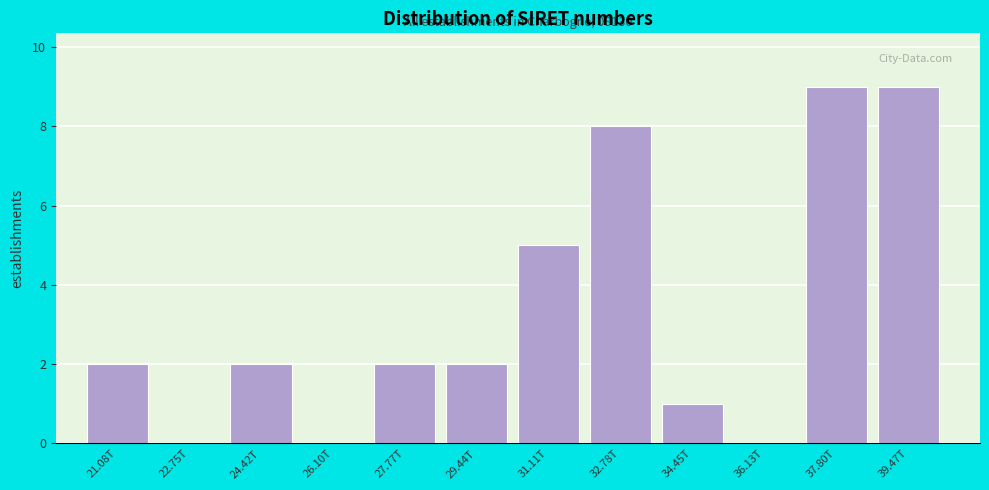

Reading right to left, list all the values displayed in this chart.

39.47T=9	37.80T=9	36.13T=0	34.45T=1	32.78T=8	31.11T=5	29.44T=2	27.77T=2	26.10T=0	24.42T=2	22.75T=0	21.08T=2